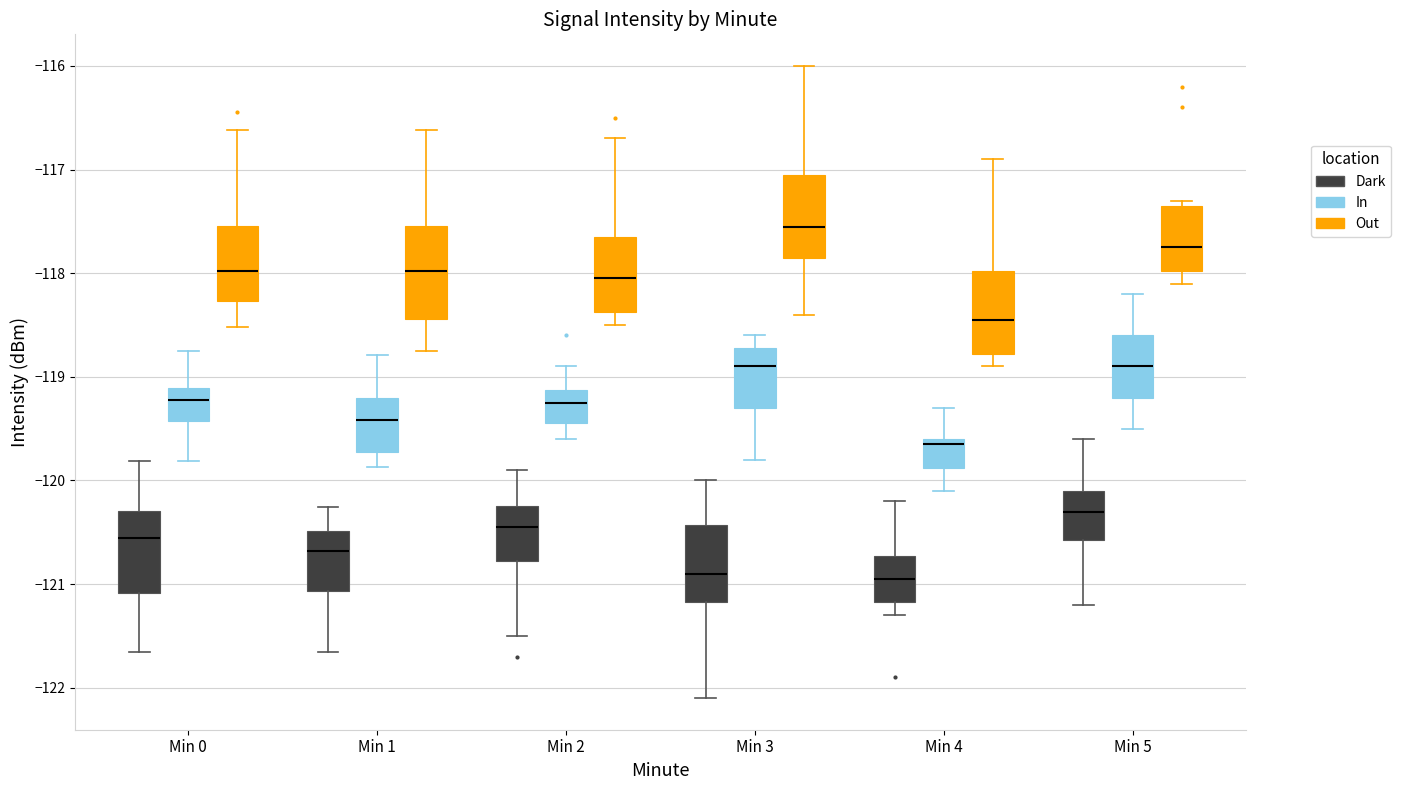

Reading left to right, transcribe this box plot: for each box, give where its median line is, the range the box spans, and where its two whiskers end, as read against the y-axis. The values are not printed on the chart, so give them approximately, as read against the axis.

Min 0 (Dark): median -120.6, box -121.1 to -120.3, whiskers -121.7 to -119.8
Min 0 (In): median -119.2, box -119.4 to -119.1, whiskers -119.8 to -118.7
Min 0 (Out): median -118.0, box -118.3 to -117.5, whiskers -118.5 to -116.6
Min 1 (Dark): median -120.7, box -121.1 to -120.5, whiskers -121.7 to -120.3
Min 1 (In): median -119.4, box -119.7 to -119.2, whiskers -119.9 to -118.8
Min 1 (Out): median -118.0, box -118.4 to -117.5, whiskers -118.7 to -116.6
Min 2 (Dark): median -120.4, box -120.8 to -120.2, whiskers -121.5 to -119.9
Min 2 (In): median -119.2, box -119.4 to -119.1, whiskers -119.6 to -118.9
Min 2 (Out): median -118.0, box -118.4 to -117.6, whiskers -118.5 to -116.7
Min 3 (Dark): median -120.9, box -121.2 to -120.4, whiskers -122.1 to -120.0
Min 3 (In): median -118.9, box -119.3 to -118.7, whiskers -119.8 to -118.6
Min 3 (Out): median -117.5, box -117.8 to -117.0, whiskers -118.4 to -116.0
Min 4 (Dark): median -120.9, box -121.2 to -120.7, whiskers -121.3 to -120.2
Min 4 (In): median -119.6 (just below the box's upper edge), box -119.9 to -119.6, whiskers -120.1 to -119.3
Min 4 (Out): median -118.4, box -118.8 to -118.0, whiskers -118.9 to -116.9
Min 5 (Dark): median -120.3, box -120.6 to -120.1, whiskers -121.2 to -119.6
Min 5 (In): median -118.9, box -119.2 to -118.6, whiskers -119.5 to -118.2
Min 5 (Out): median -117.7, box -118.0 to -117.3, whiskers -118.1 to -117.3 (just above the box's upper edge)